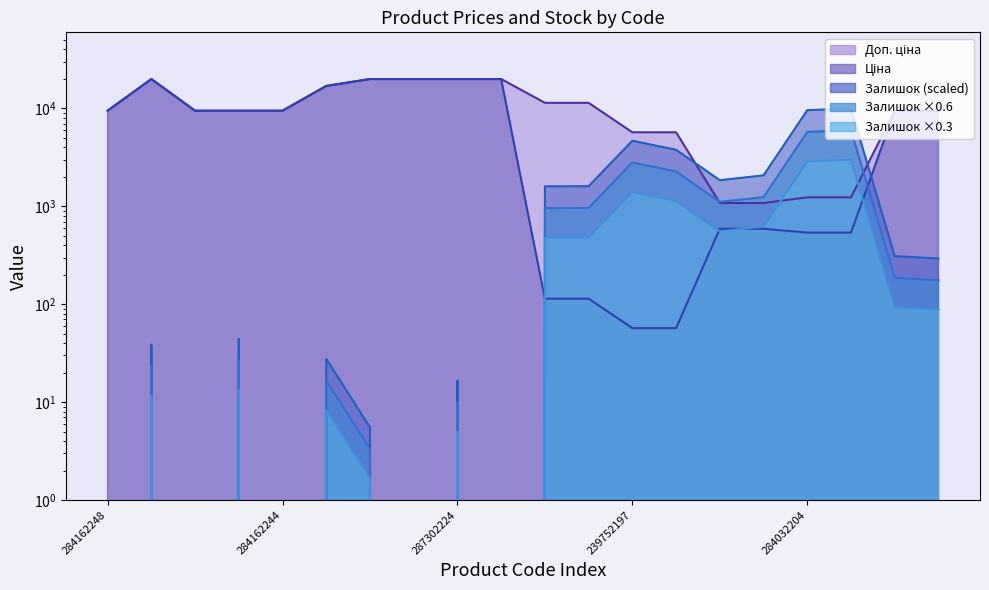

What is the label of the 4th point from the right?

284032204